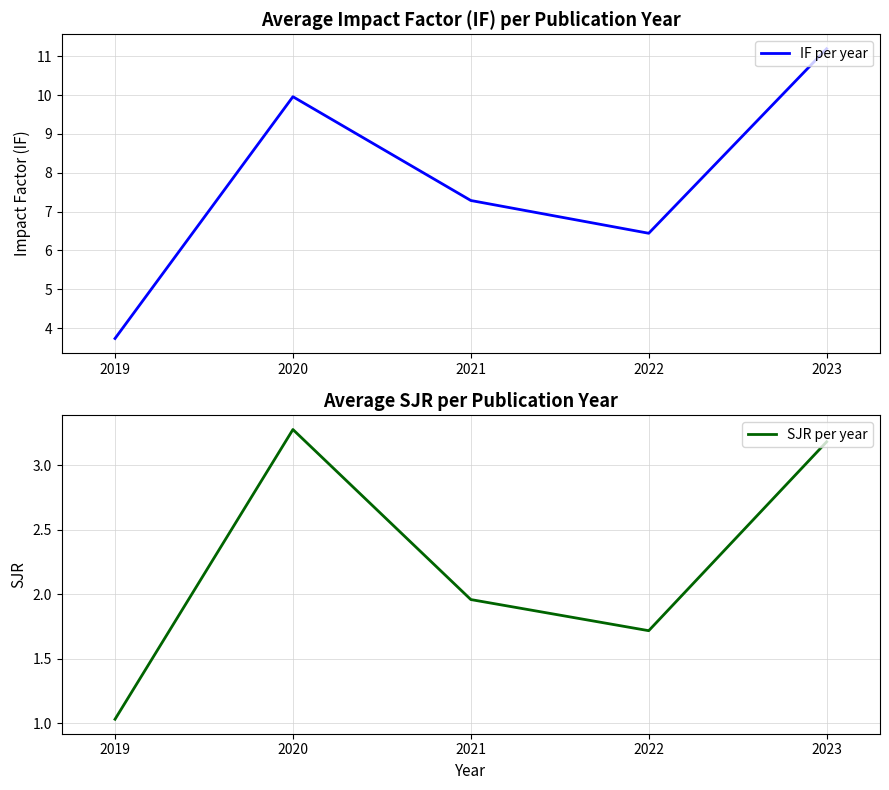

What is the value of the IF per year point at the 4th from the left?

6.4